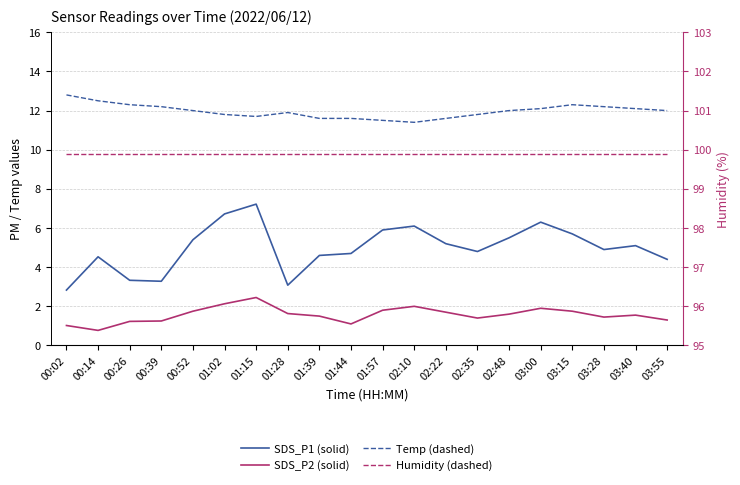

What value does the SDS_P2 (solid) series have at 01:39?

1.5